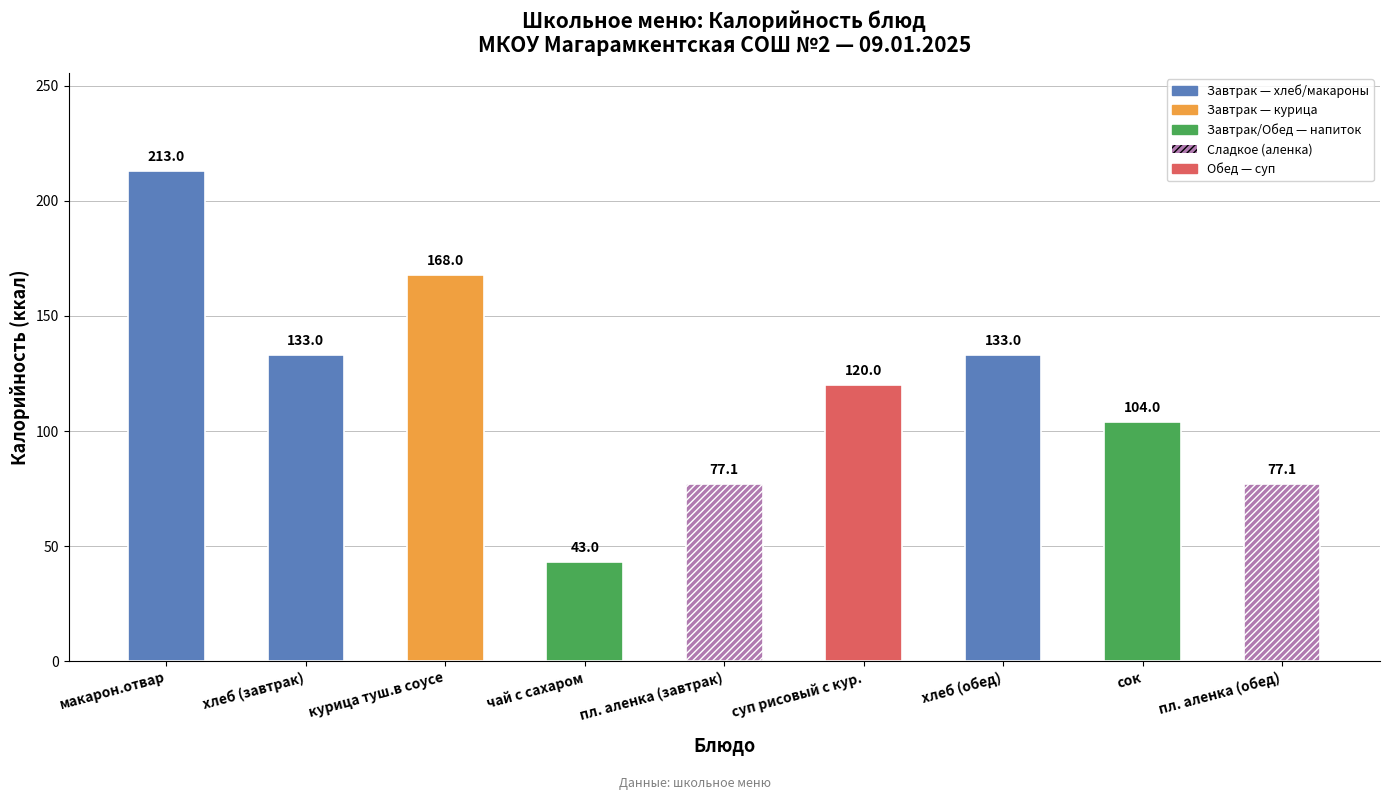

Is it true that the value at пл. аленка (обед) is 77.1?

True